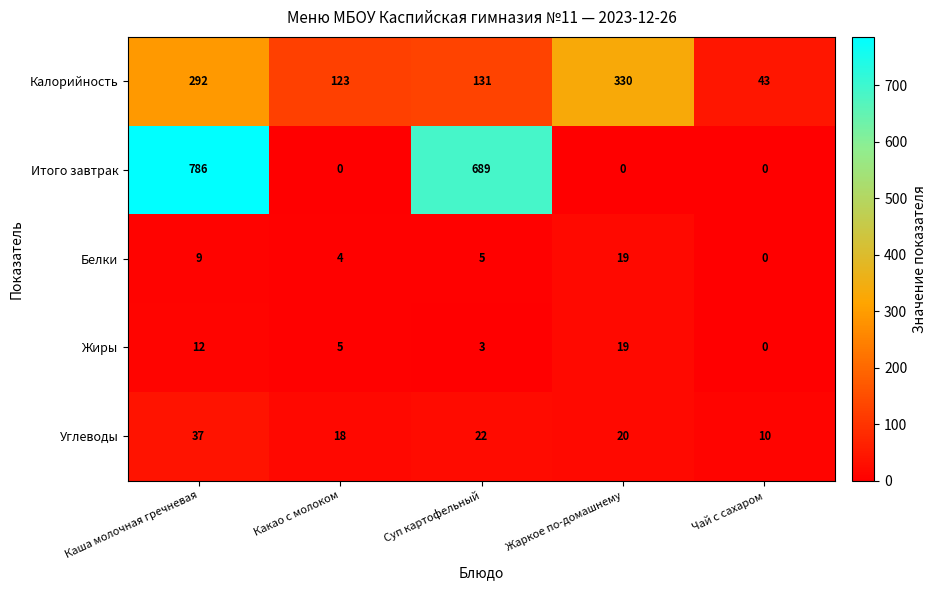

Which series has the largest total across all categories?

Итого завтрак